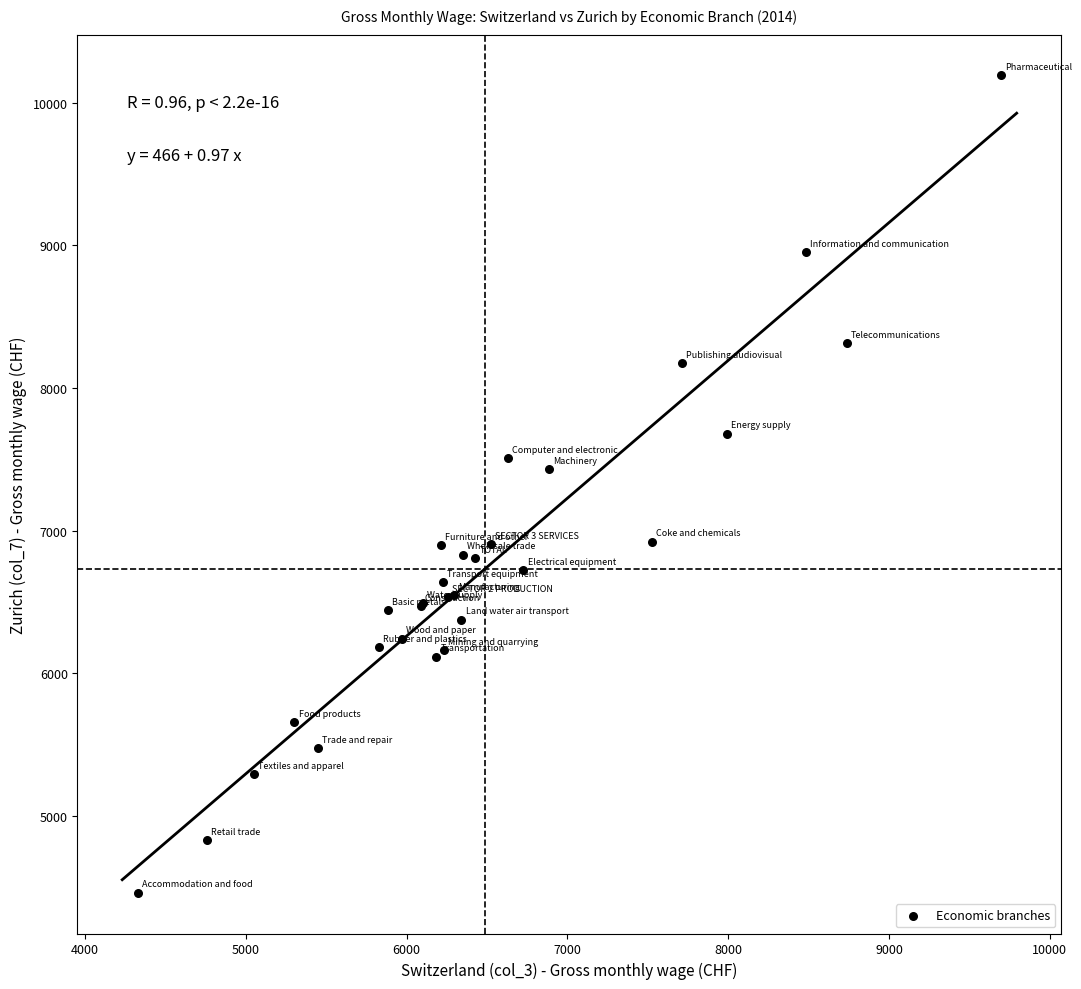

What Y value in the scatter plot is closest to 7326?

7433